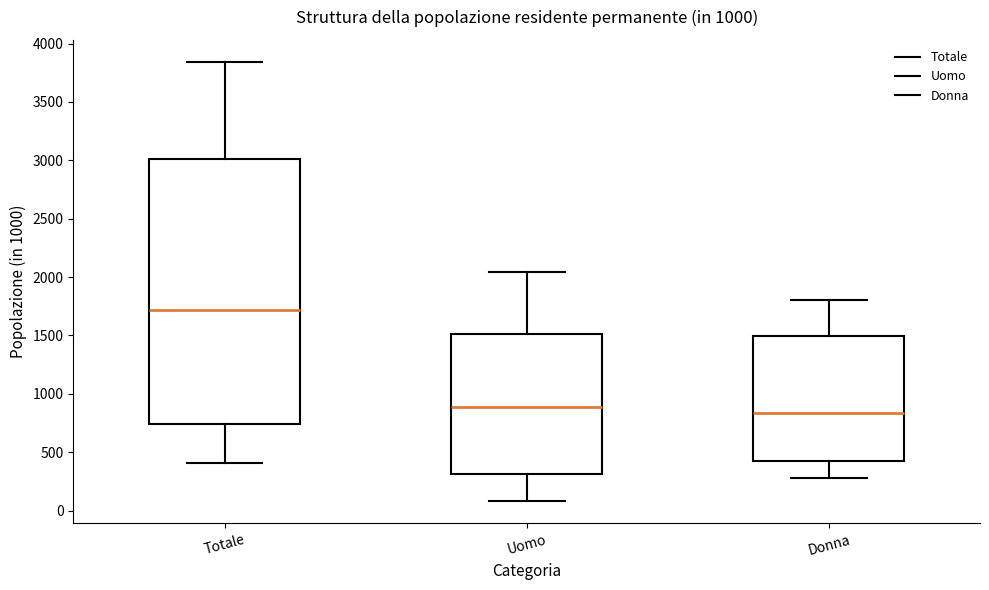

Reading left to right, transcribe this box plot: for each box, give where its median line is, the range the box spans, and where its two whiskers end, as read against the y-axis. The values are not printed on the chart, so give them approximately, as read against the axis.

Totale: median 1700, box 750 to 3000, whiskers 400 to 3850
Uomo: median 900, box 300 to 1500, whiskers 100 to 2050
Donna: median 850, box 450 to 1500, whiskers 300 to 1800